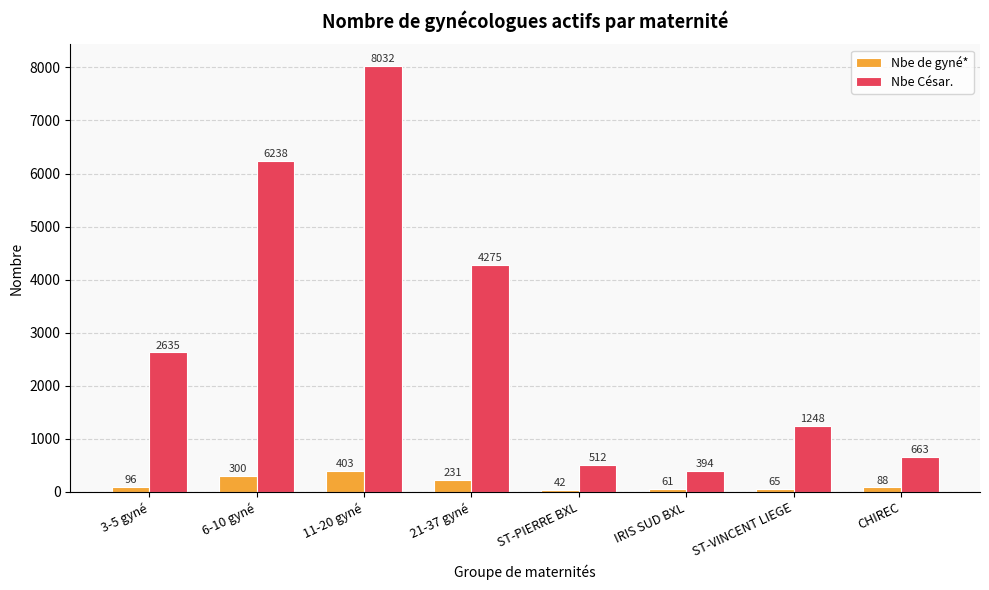

Reading left to right, list all the values displayed in this chart.

Nbe de gyné*: 96	300	403	231	42	61	65	88
Nbe César.: 2635	6238	8032	4275	512	394	1248	663